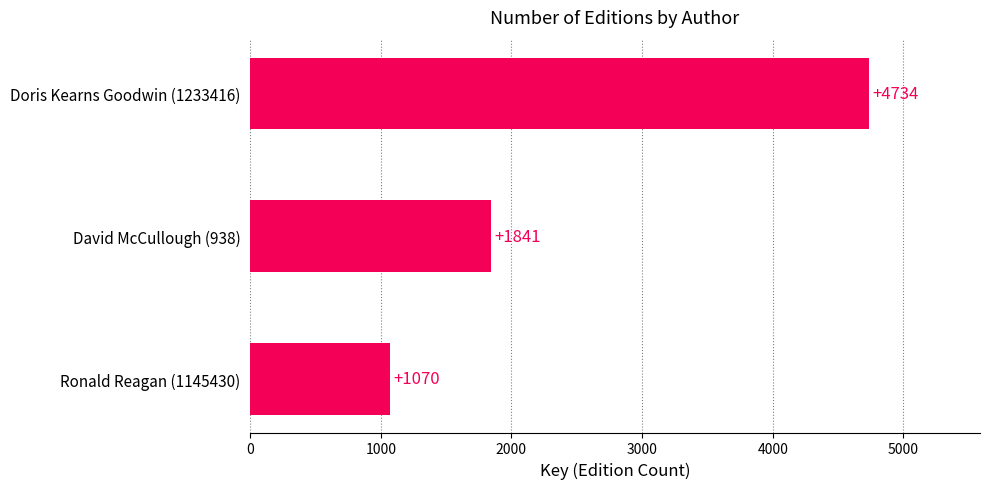

Is it true that the value at Doris Kearns Goodwin (1233416) is 4734?

True